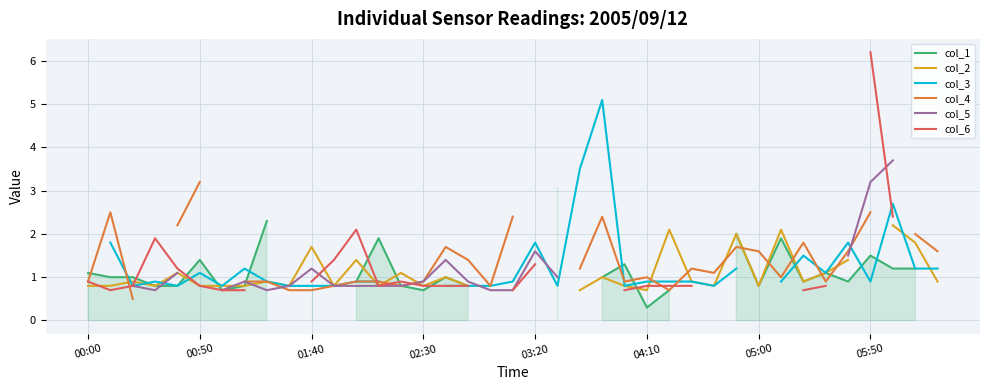

Which series has the widest spread of values?

col_6